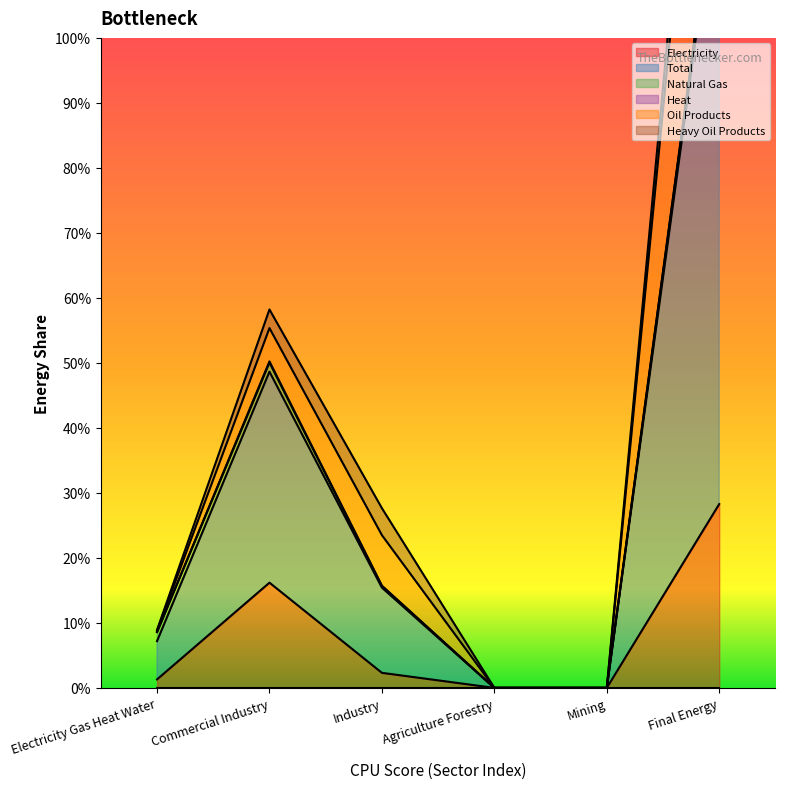

Is it true that Natural Gas equals 72.6 at Commercial Industry?

False